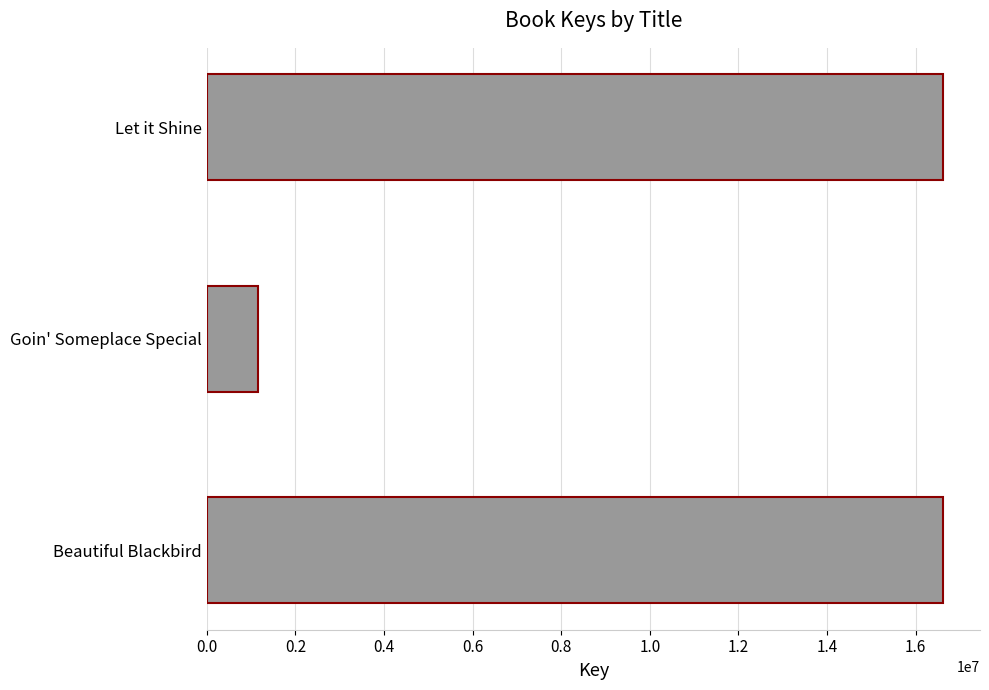

True or false: the data shows 16621485 at Beautiful Blackbird.

True